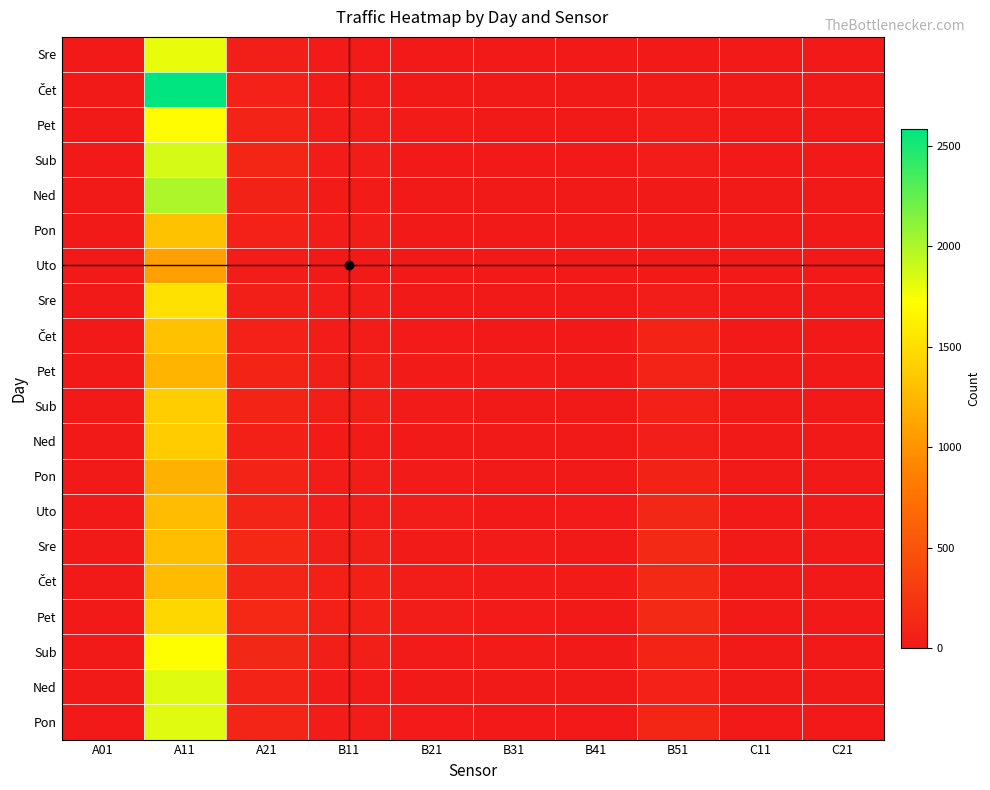

Between B11 and B21, which is larger?

B11